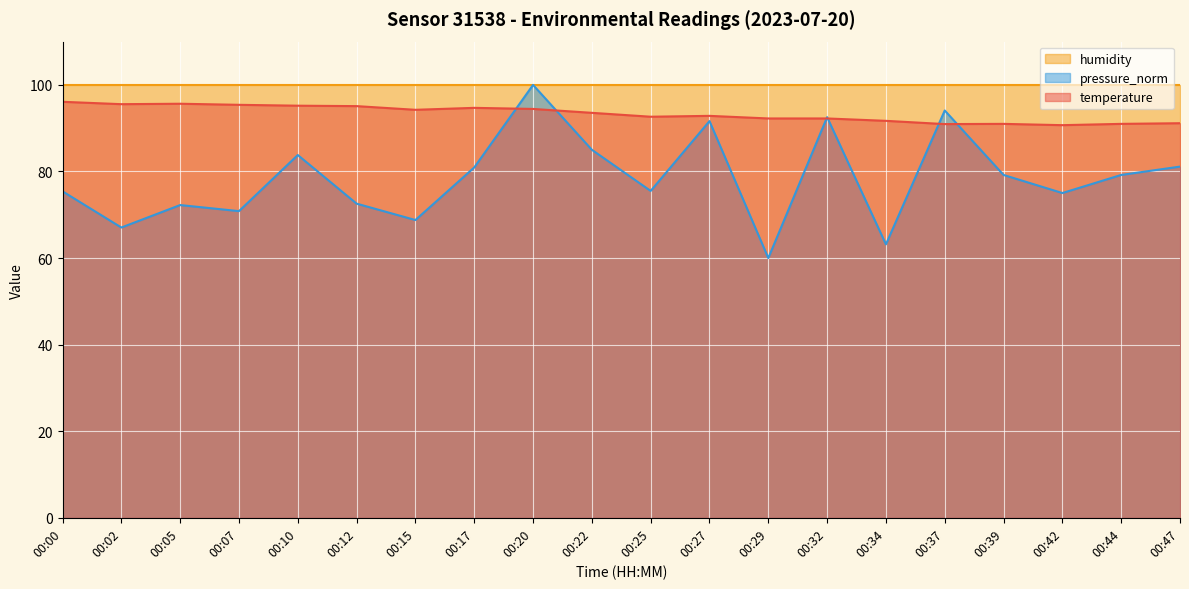

Is it true that temperature equals 133.9 at 00:44?

False